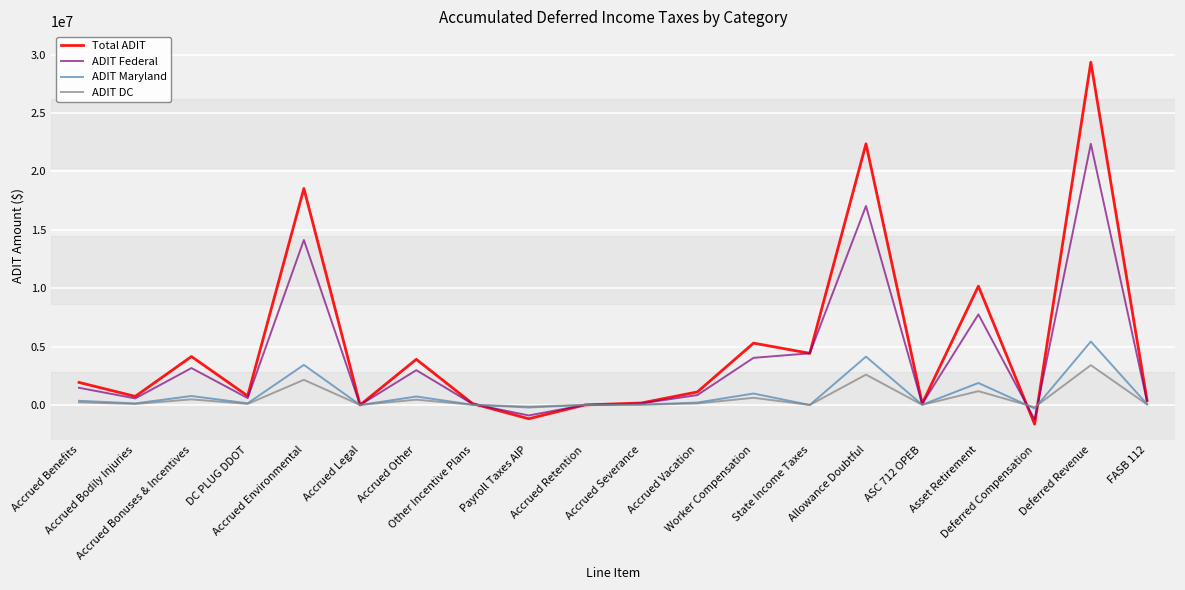

List the series in order of their peak value, highest first.

Total ADIT, ADIT Federal, ADIT Maryland, ADIT DC